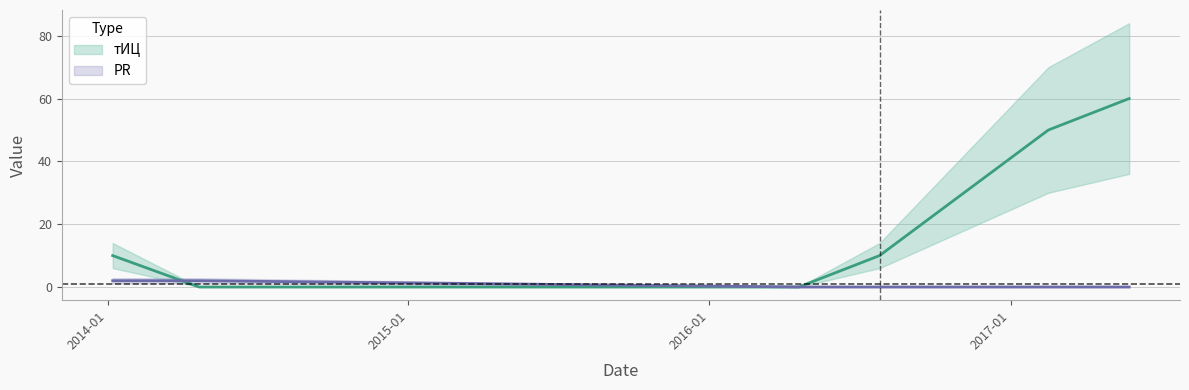

The PR series shows -1 at 2016-07-26. True or false?

False